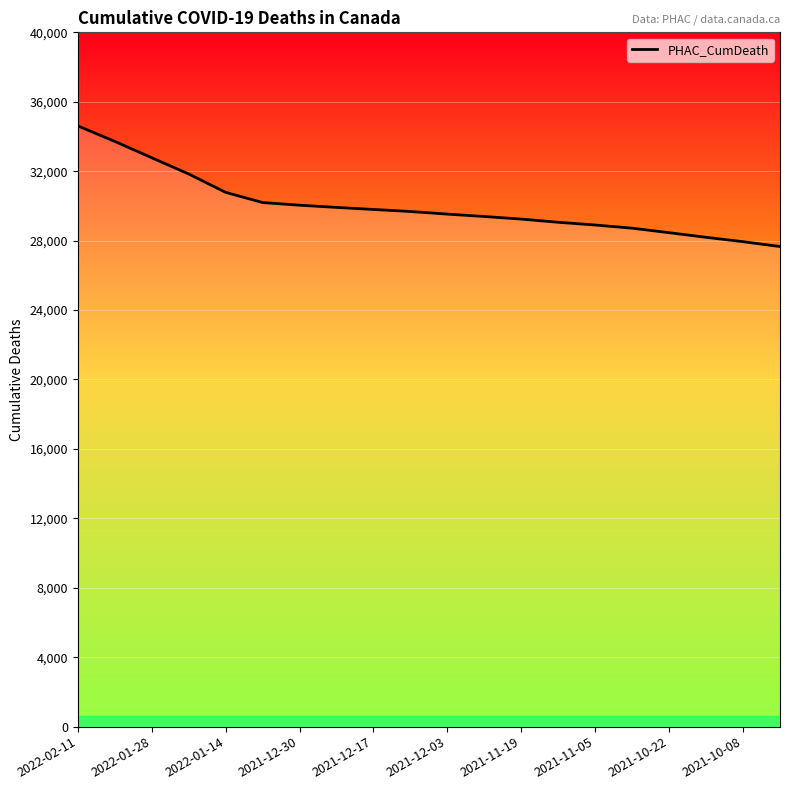

What is the difference between the maximum and minimum values?

6952